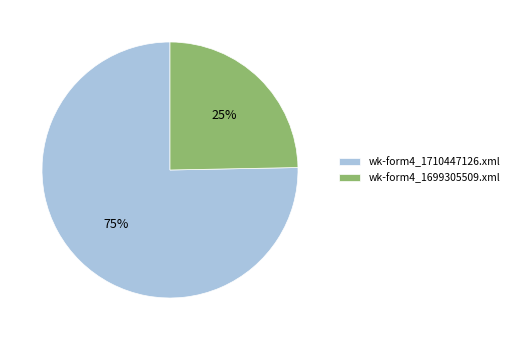

How many segments does this pie chart have?

2